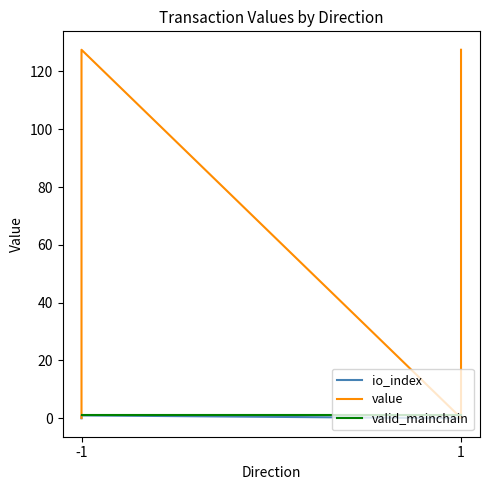

At which category is the sum across all series the highest?

-1